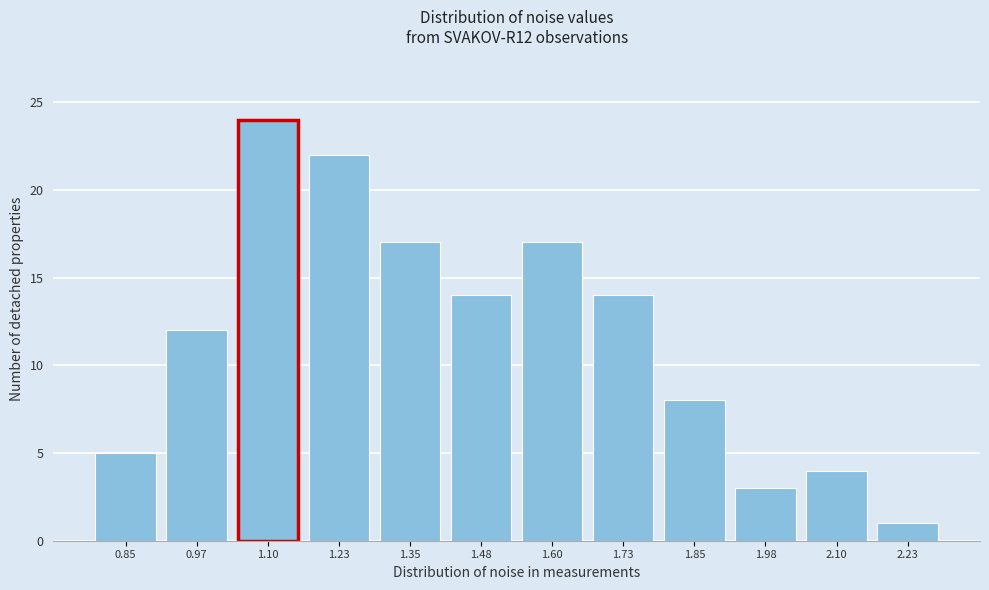

Reading left to right, list all the values displayed in this chart.

5	12	24	22	17	14	17	14	8	3	4	1